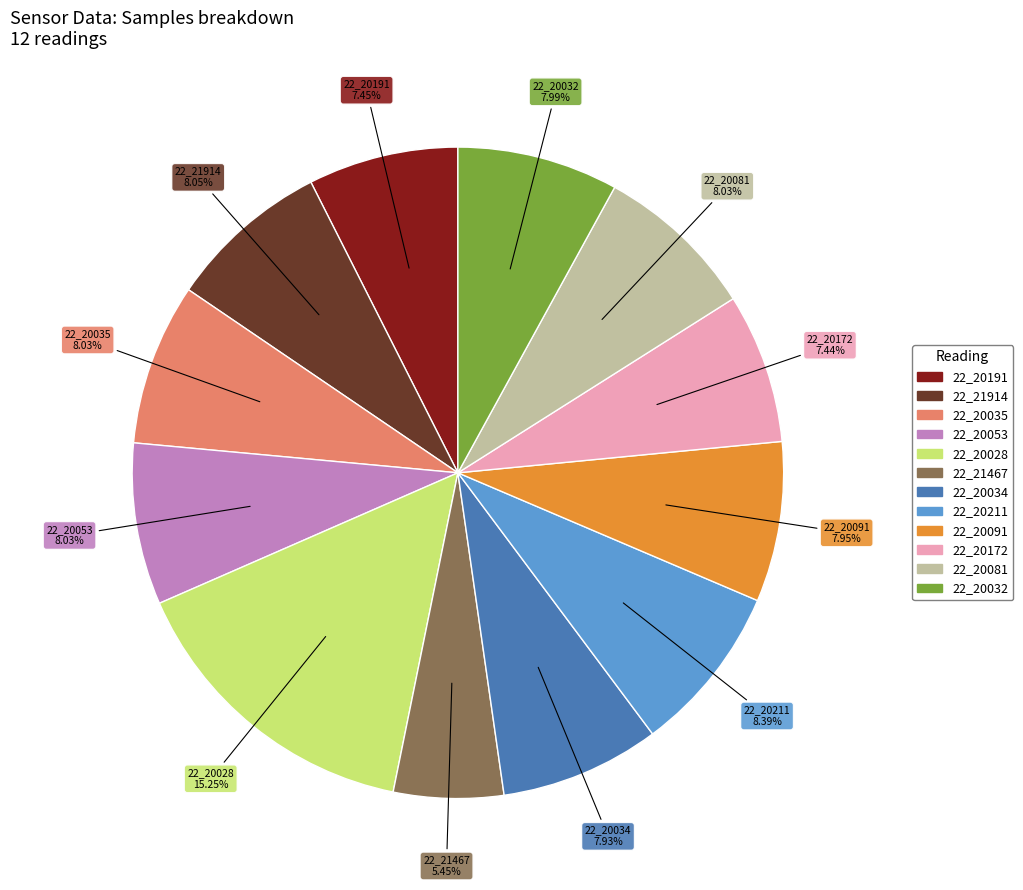

Count the number of slices in the pie.

12